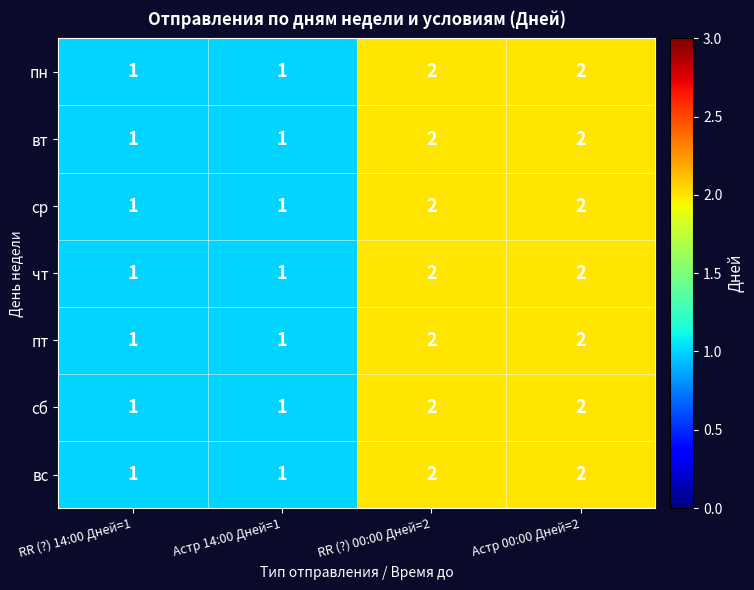

What is the total value across all series at Астр 14:00 Дней=1?

7